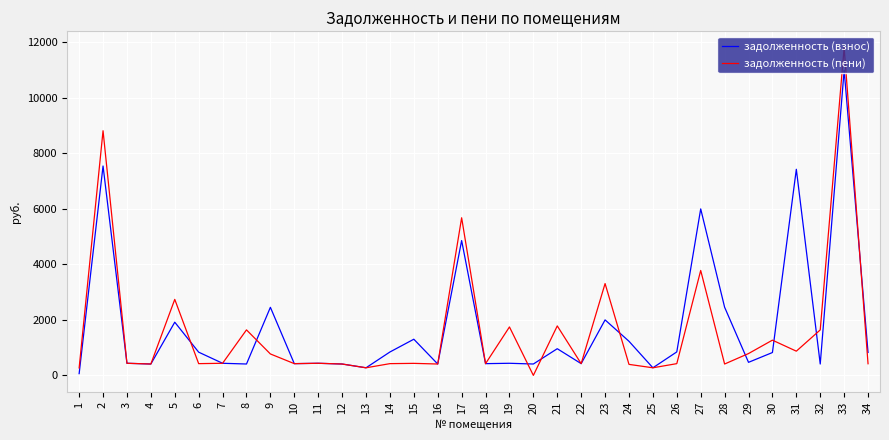

What is the greatest value displayed?

11797.9